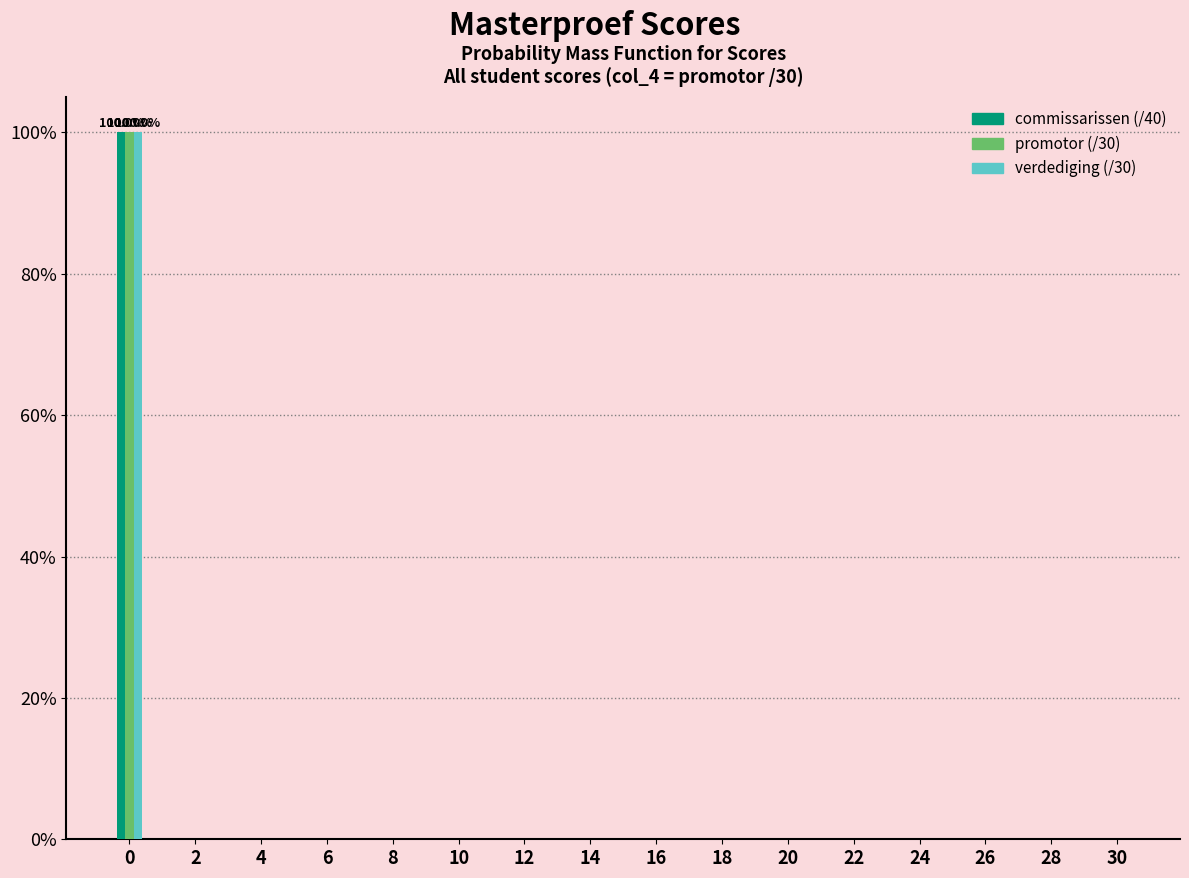

What is the sum of all promotor (/30) values?

100